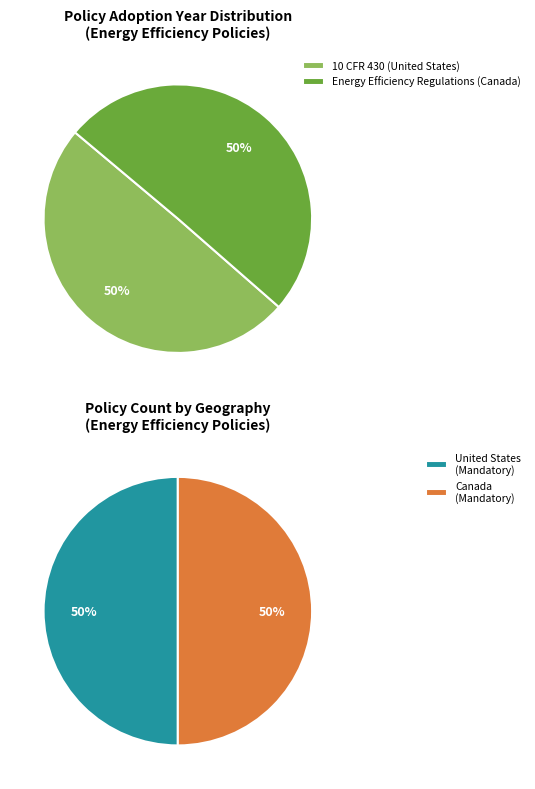

Count the number of slices in the pie.

2